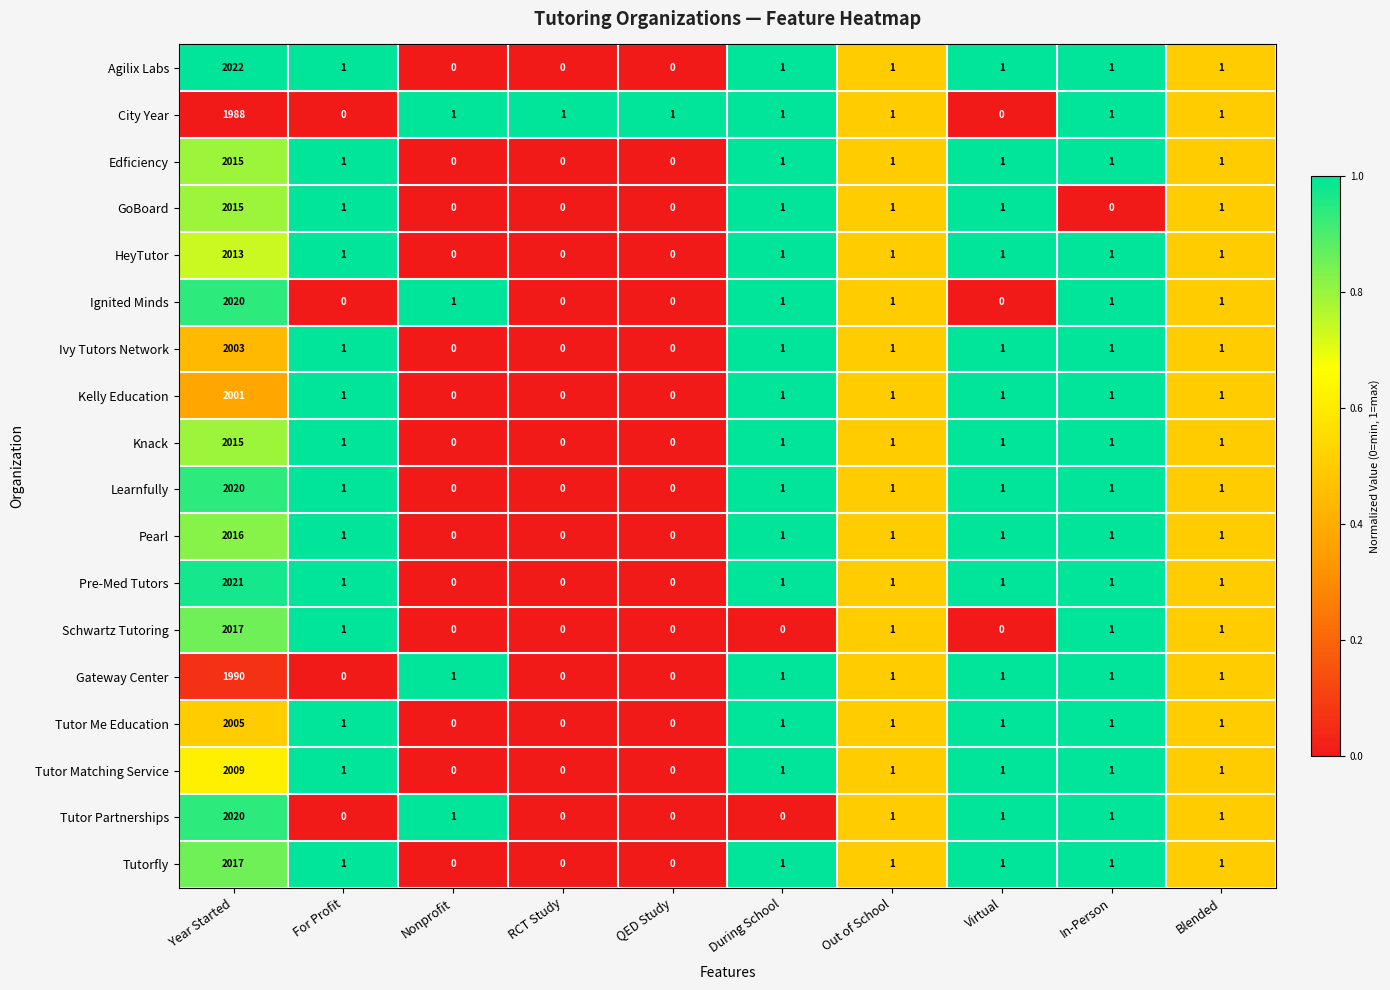

What is the difference between the maximum and minimum values in the HeyTutor series?

2013